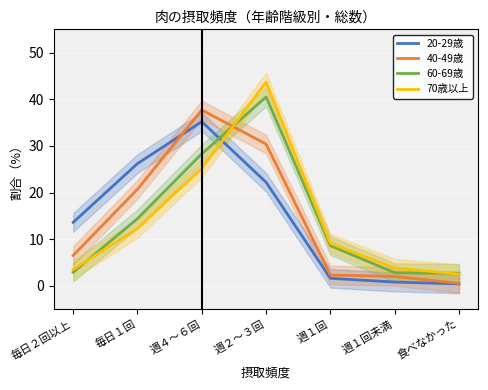

Is this an area chart (filled region under the line)?

No